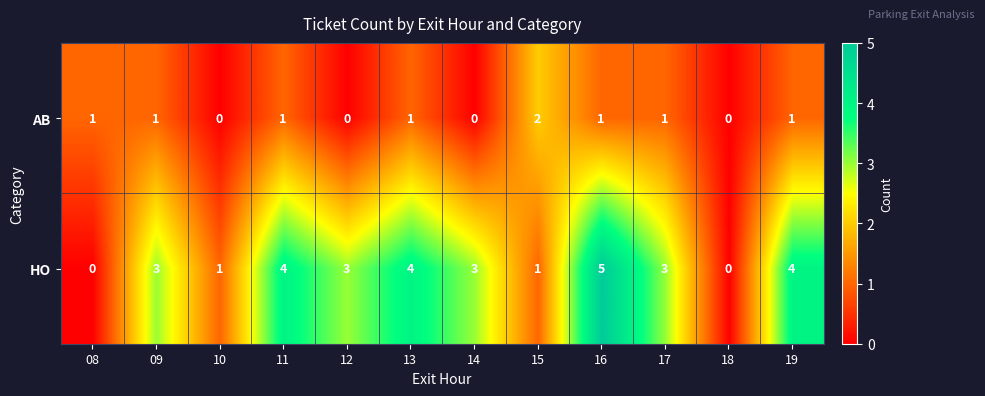

Is it true that HO equals 3 at 17?

True